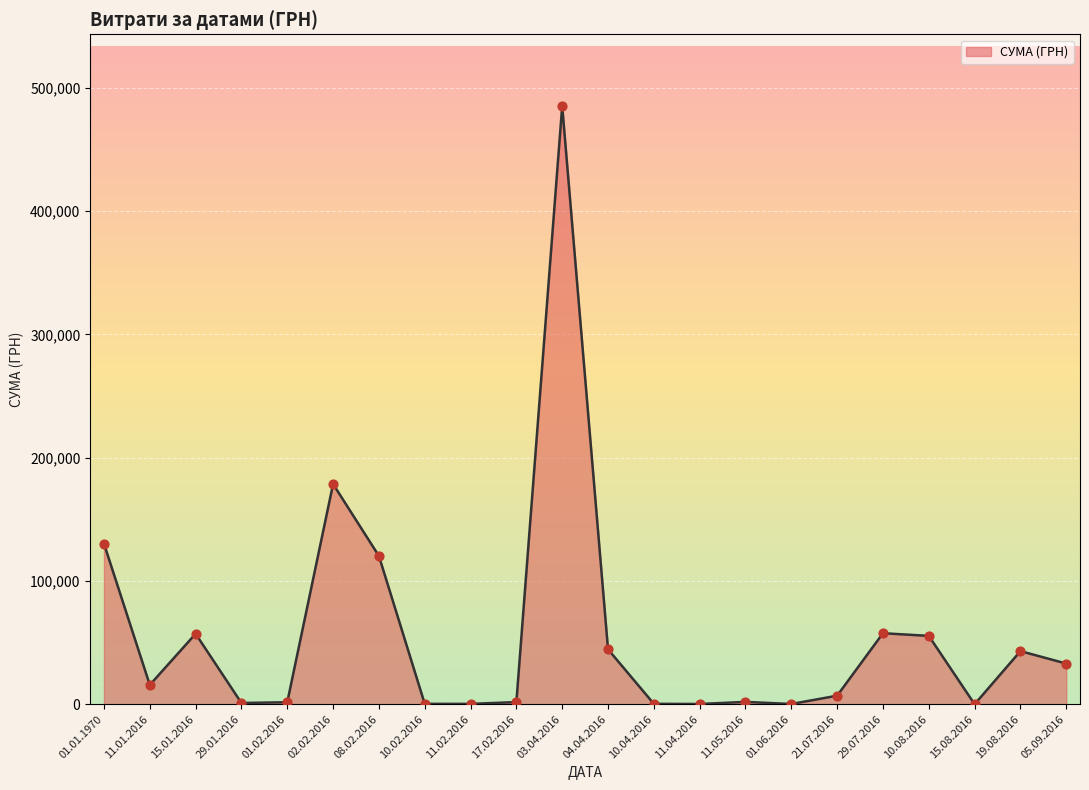

What is the change in value from 29.01.2016 to 29.07.2016?

+56611.7